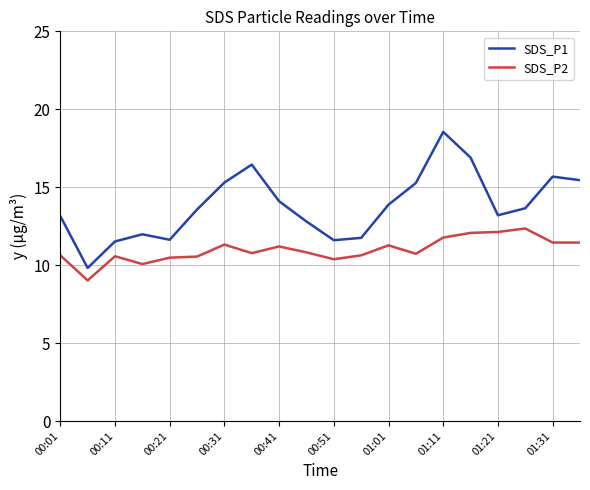

Which series has the largest total across all categories?

SDS_P1